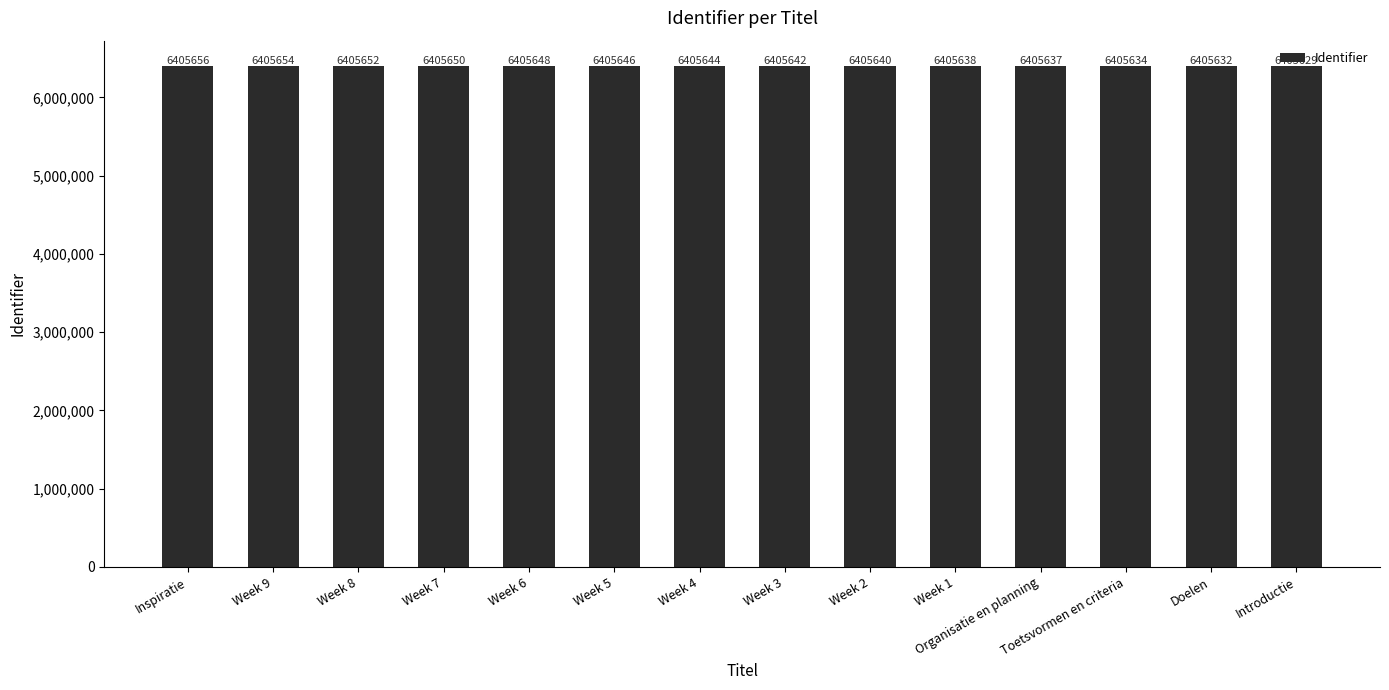

Rank the categories by value from highest to lowest.

Inspiratie, Week 9, Week 8, Week 7, Week 6, Week 5, Week 4, Week 3, Week 2, Week 1, Organisatie en planning, Toetsvormen en criteria, Doelen, Introductie